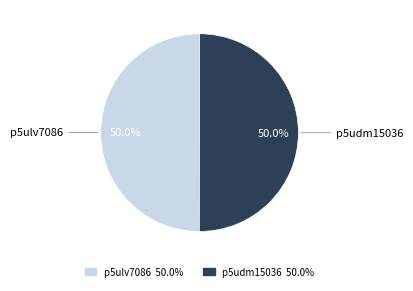

How much of the chart is everything except p5ulv7086?

50.0%